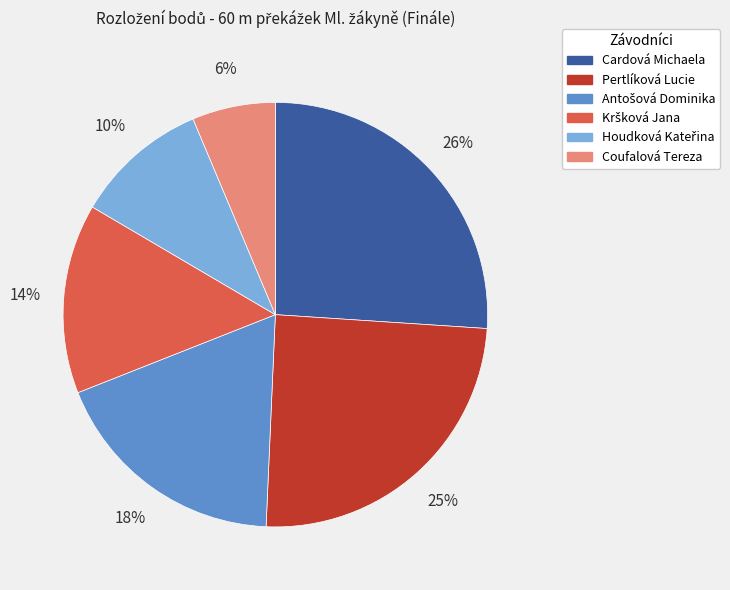

Which category has the smallest portion of the pie?

Coufalová Tereza